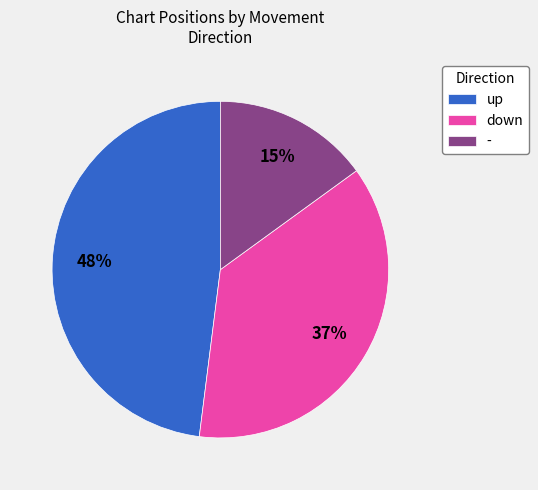

Between up and -, which is larger?

up